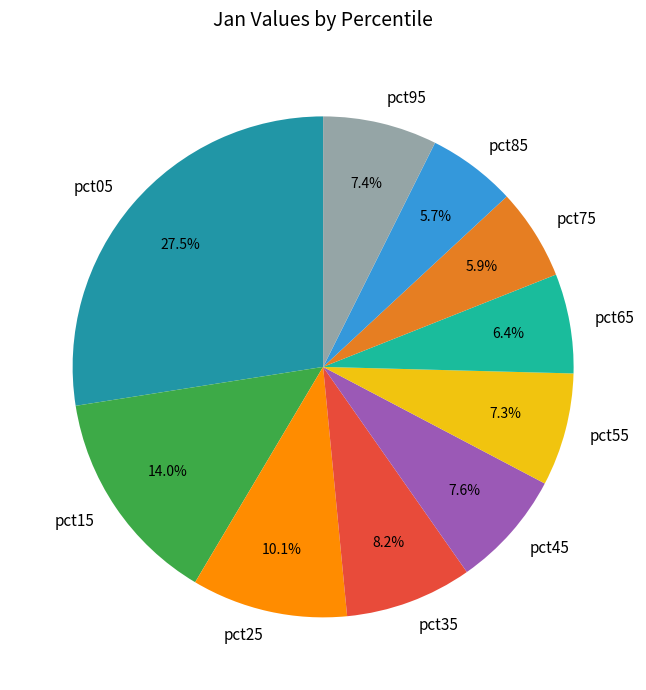

To the nearest percent, what portion does pct15 represent?

14%